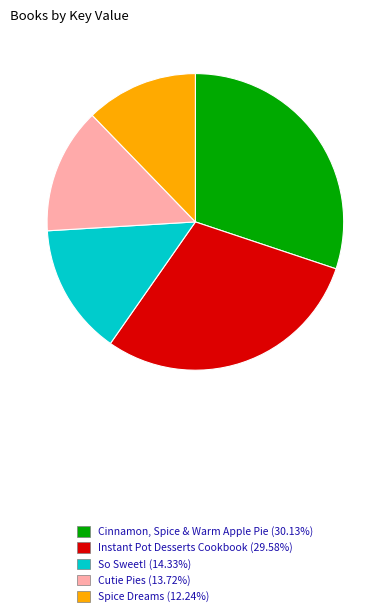

What is the smallest slice in the pie chart?

Spice Dreams